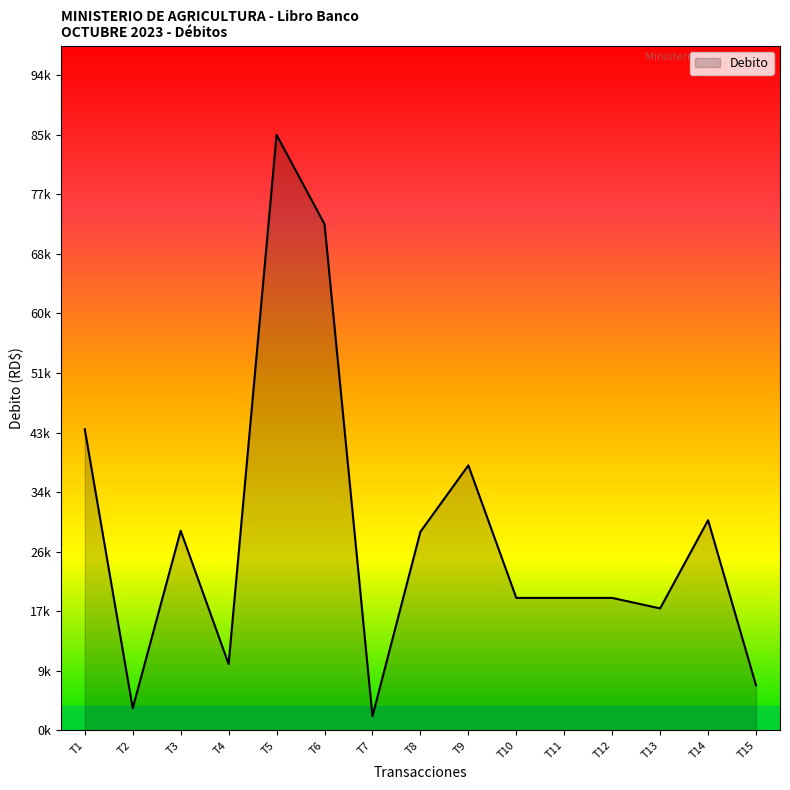

At which label does the data first exceed 18900?

T1